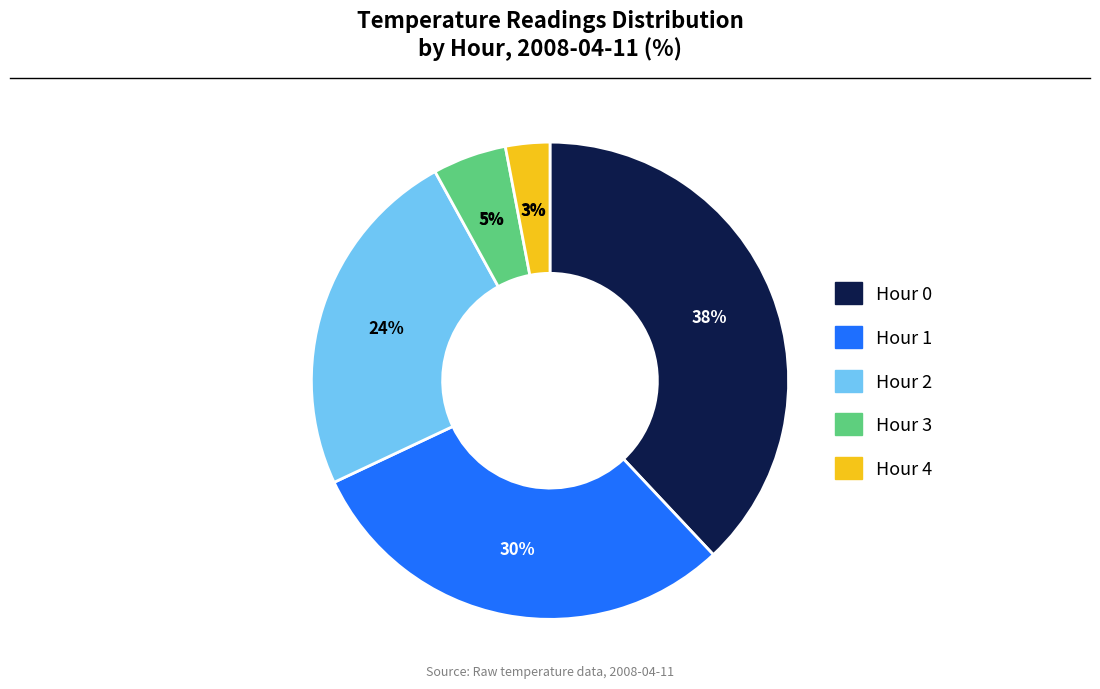

Approximately how many times larger is the value at 4 compared to 1?

0.1